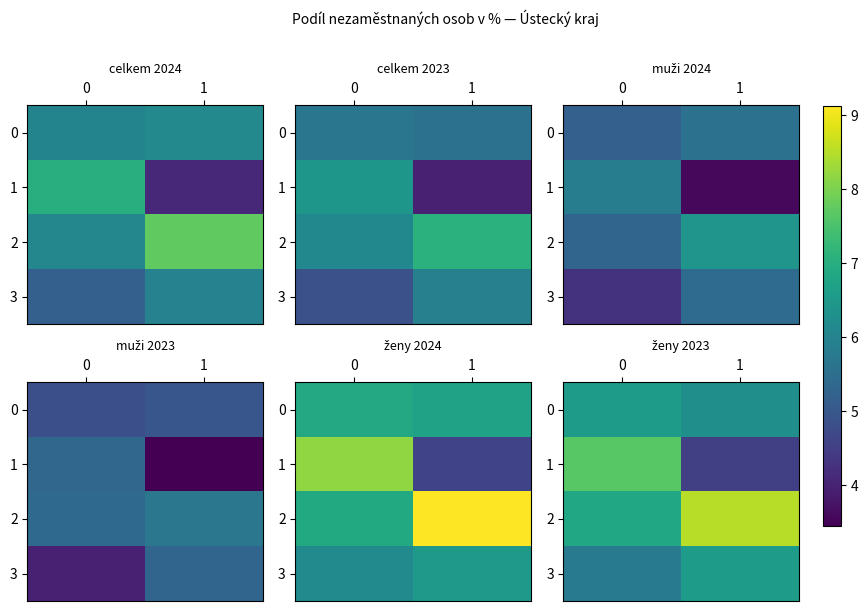

List the labels in order of 2 value, smallest first.

0, 1